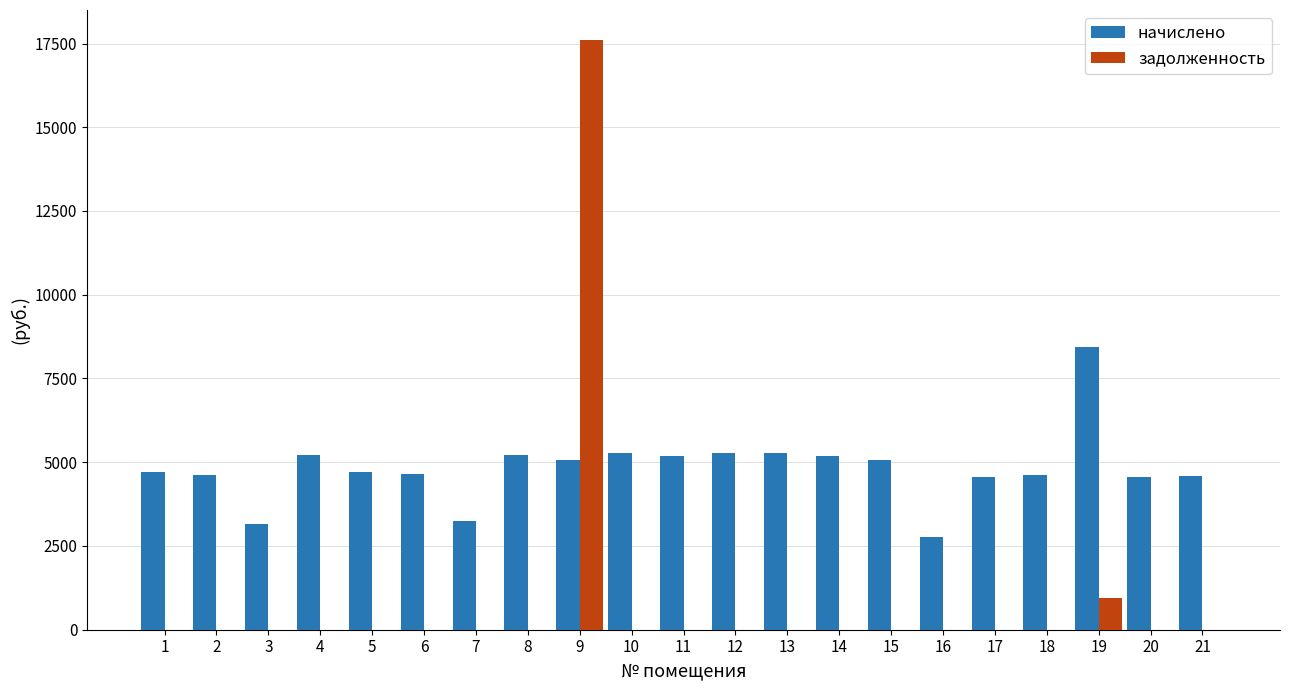

The начислено series shows 8181.6 at 10. True or false?

False